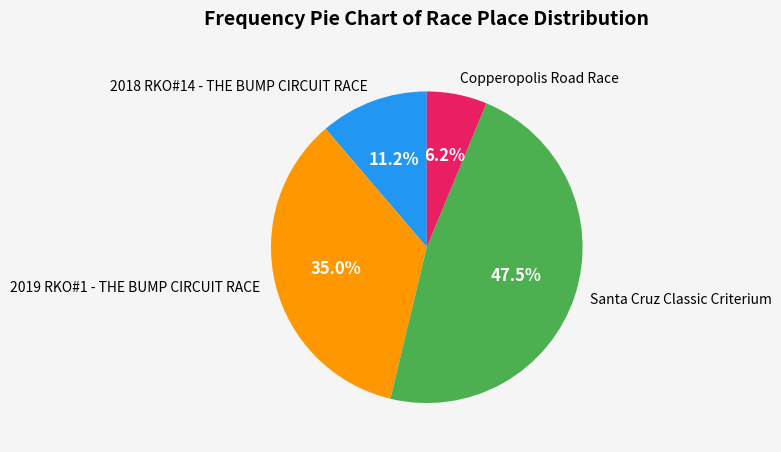

To the nearest percent, what is the difference between the largest and smallest slice percentages?

41%